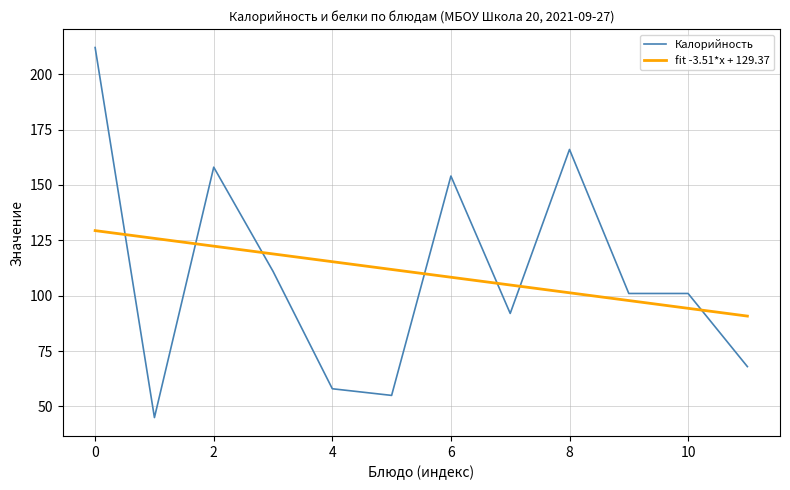

What is the smallest value displayed?

45.0